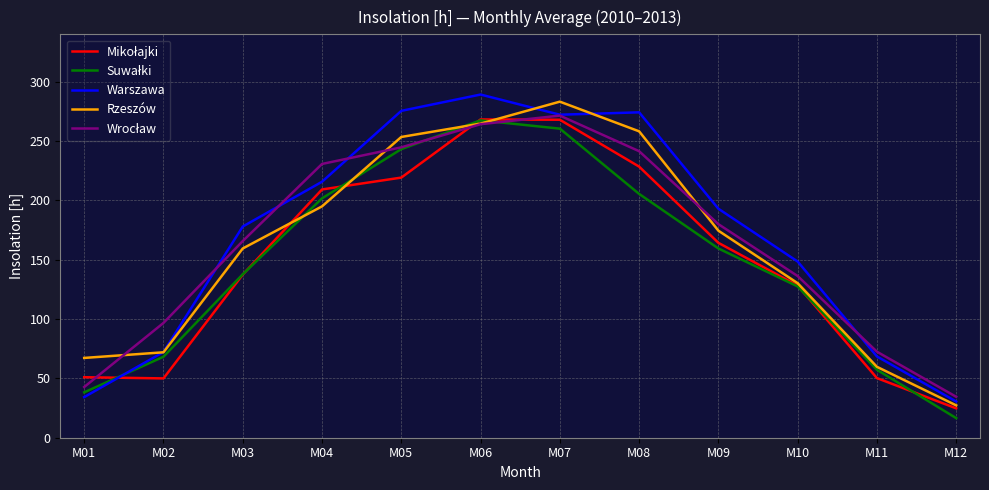

At which category does the chart reach its minimum across all series?

M12